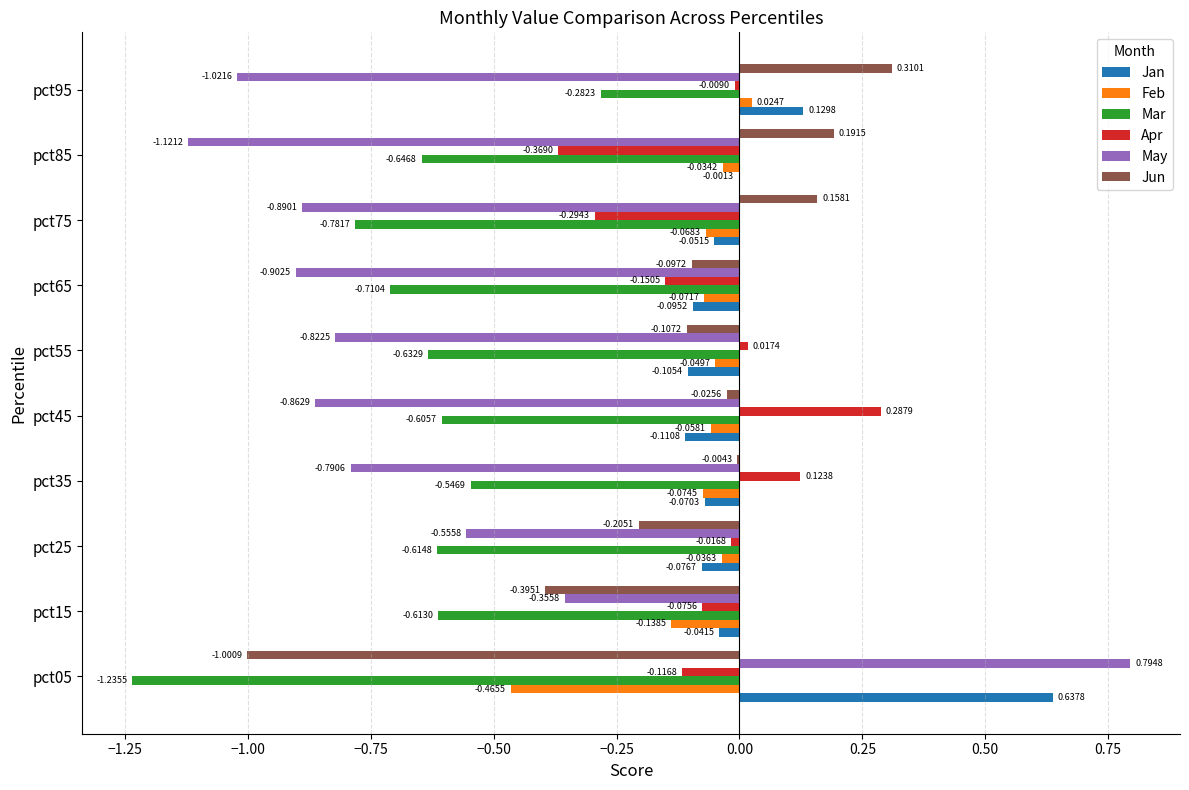

Which series has the widest spread of values?

May